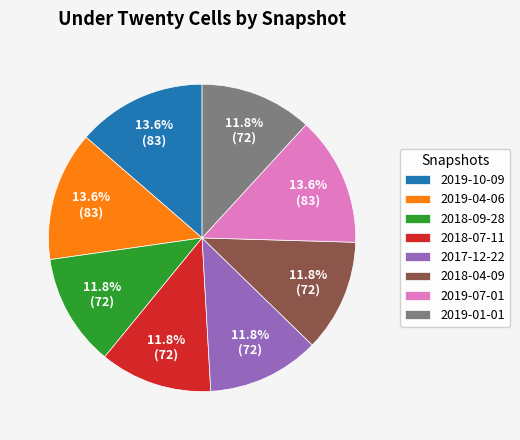

To the nearest percent, what is the average slice percentage?

12%